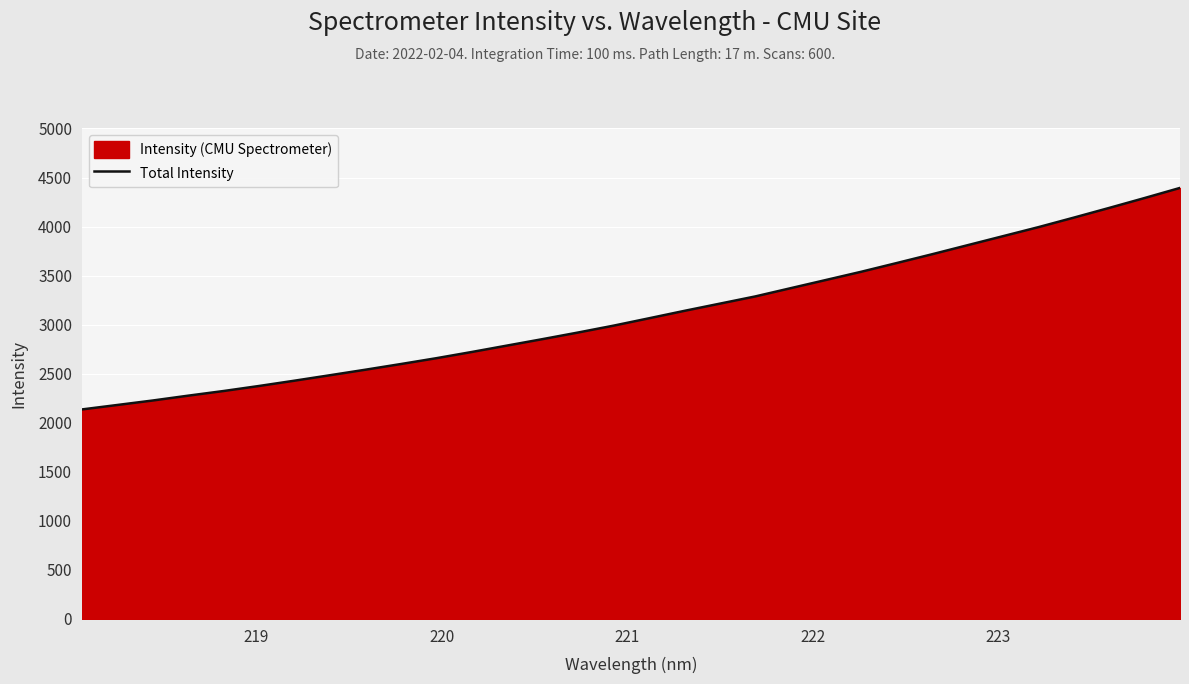

What is the minimum value shown in the chart?

2135.9